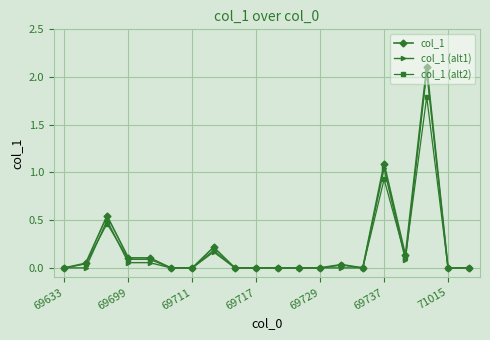

True or false: col_1 (alt1) has more than 2 points higher than both neighbors.

True